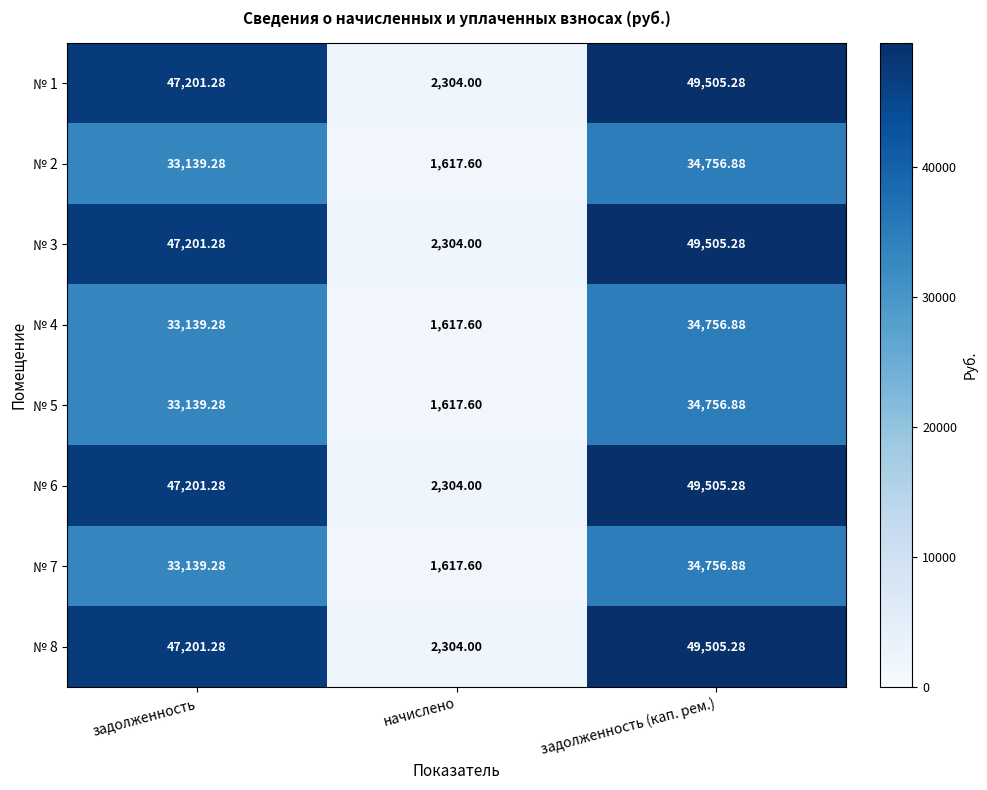

Which category has the lowest value in the № 2 series?

начислено